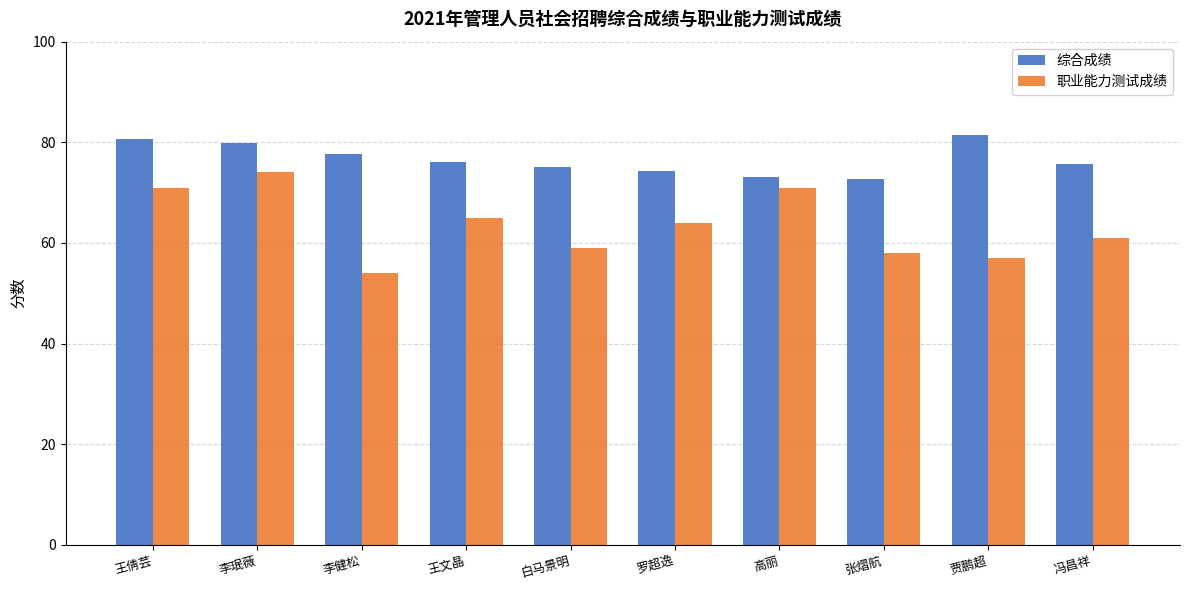

Which series has the largest total across all categories?

综合成绩